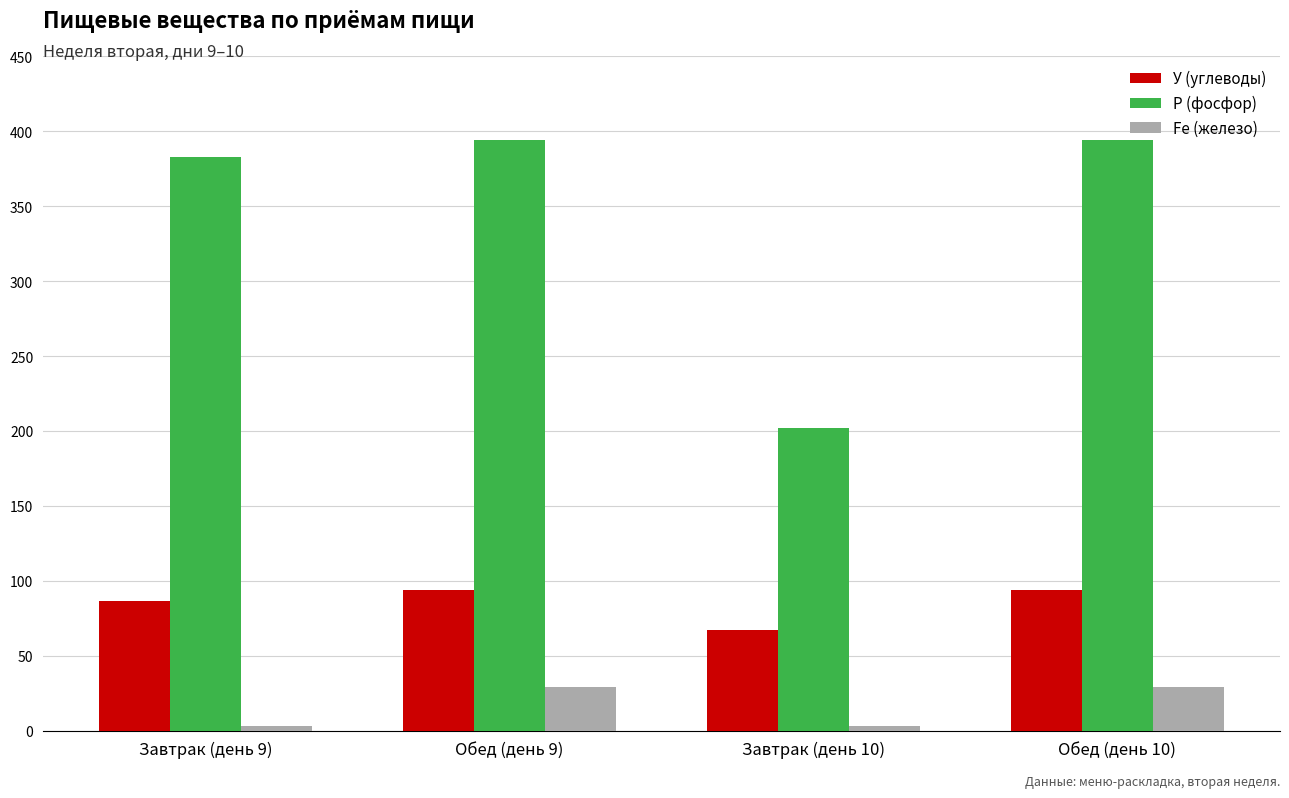

List the series in order of their peak value, highest first.

Р (фосфор), У (углеводы), Fe (железо)